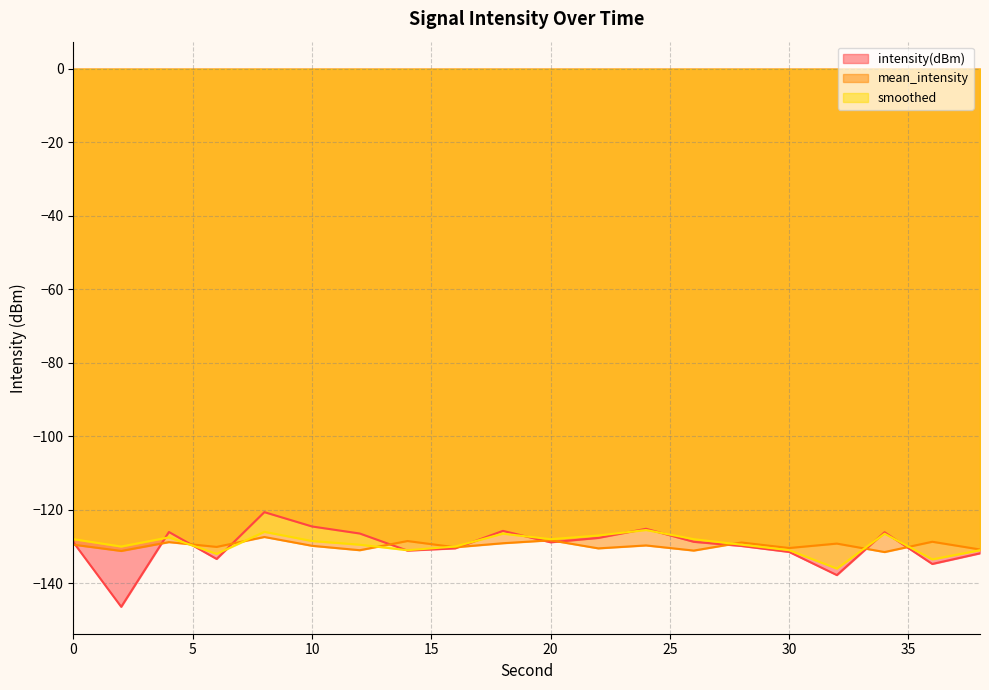

How many interior local valleys does the mean_intensity series have?

8